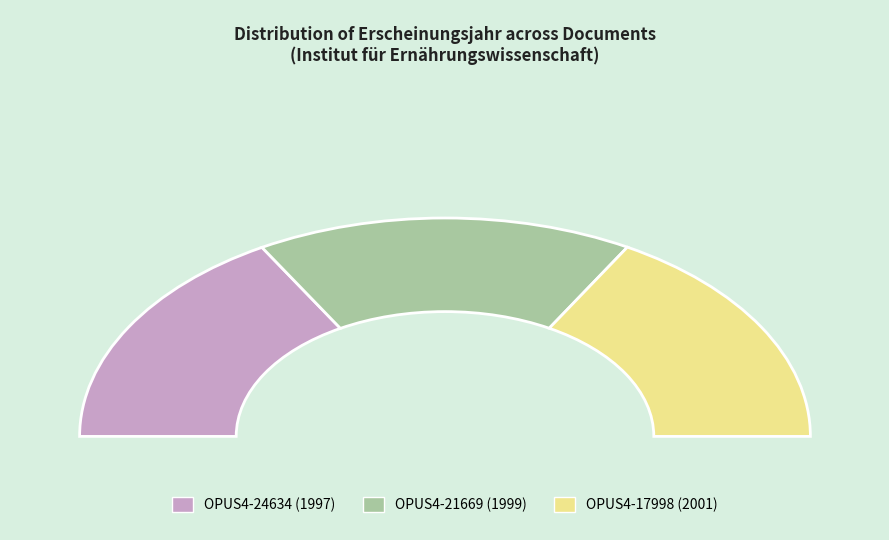

How many segments does this pie chart have?

3